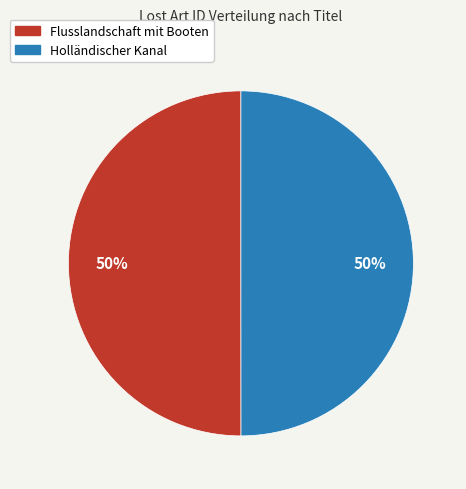

Do Holländischer Kanal and Flusslandschaft mit Booten together represent more than half of the pie?

Yes